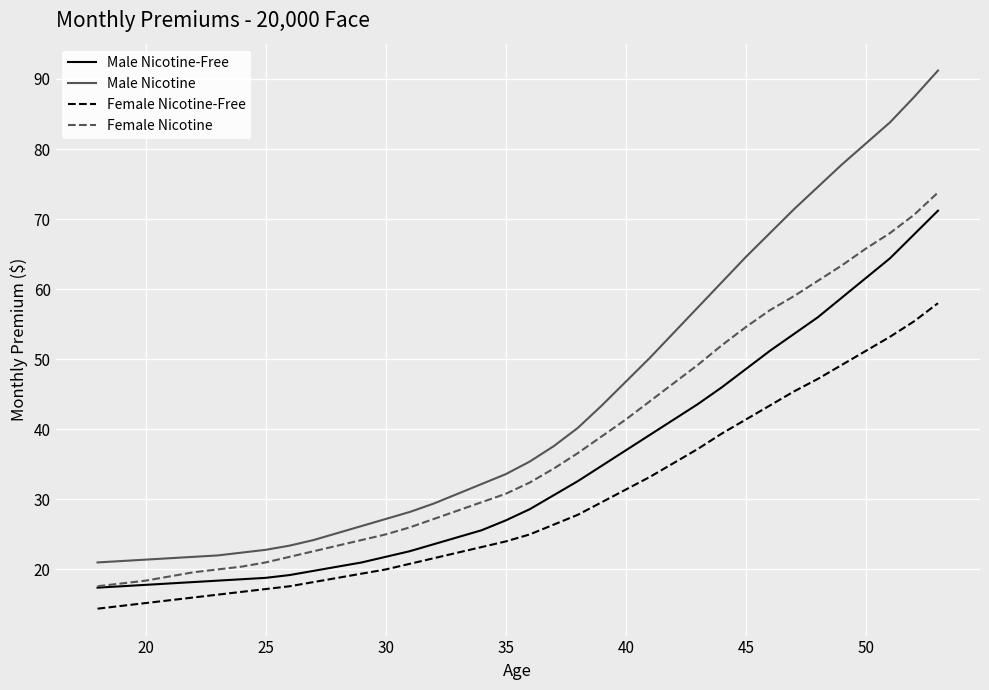

Which series has the largest total across all categories?

Male Nicotine